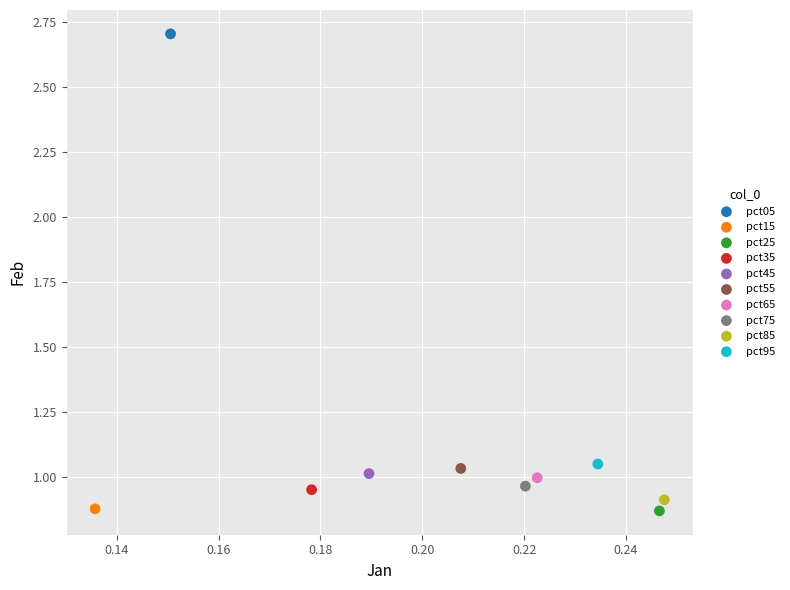

What are all the series names shown in the legend?

pct05, pct15, pct25, pct35, pct45, pct55, pct65, pct75, pct85, pct95